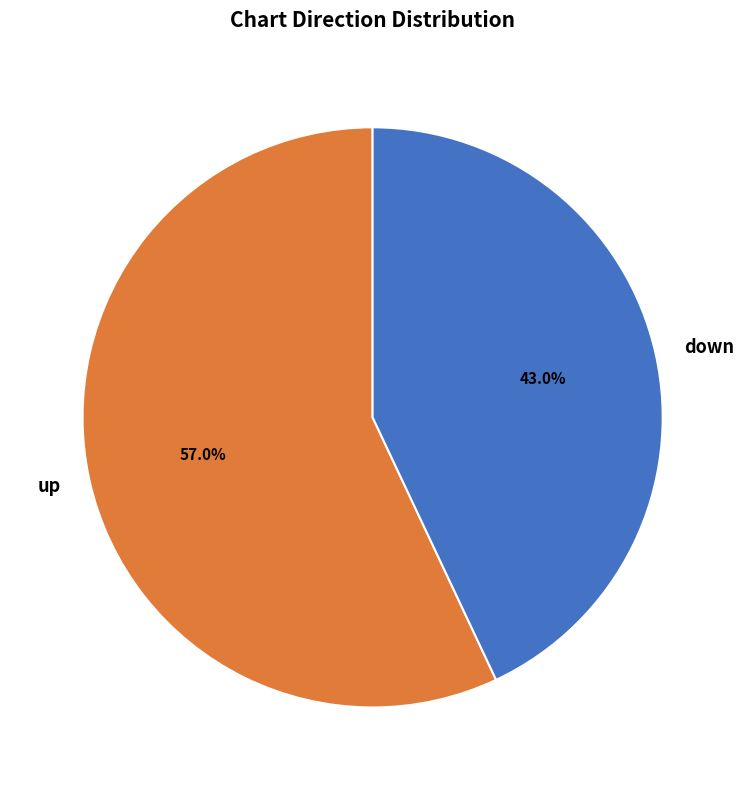

Which slice is the largest?

up